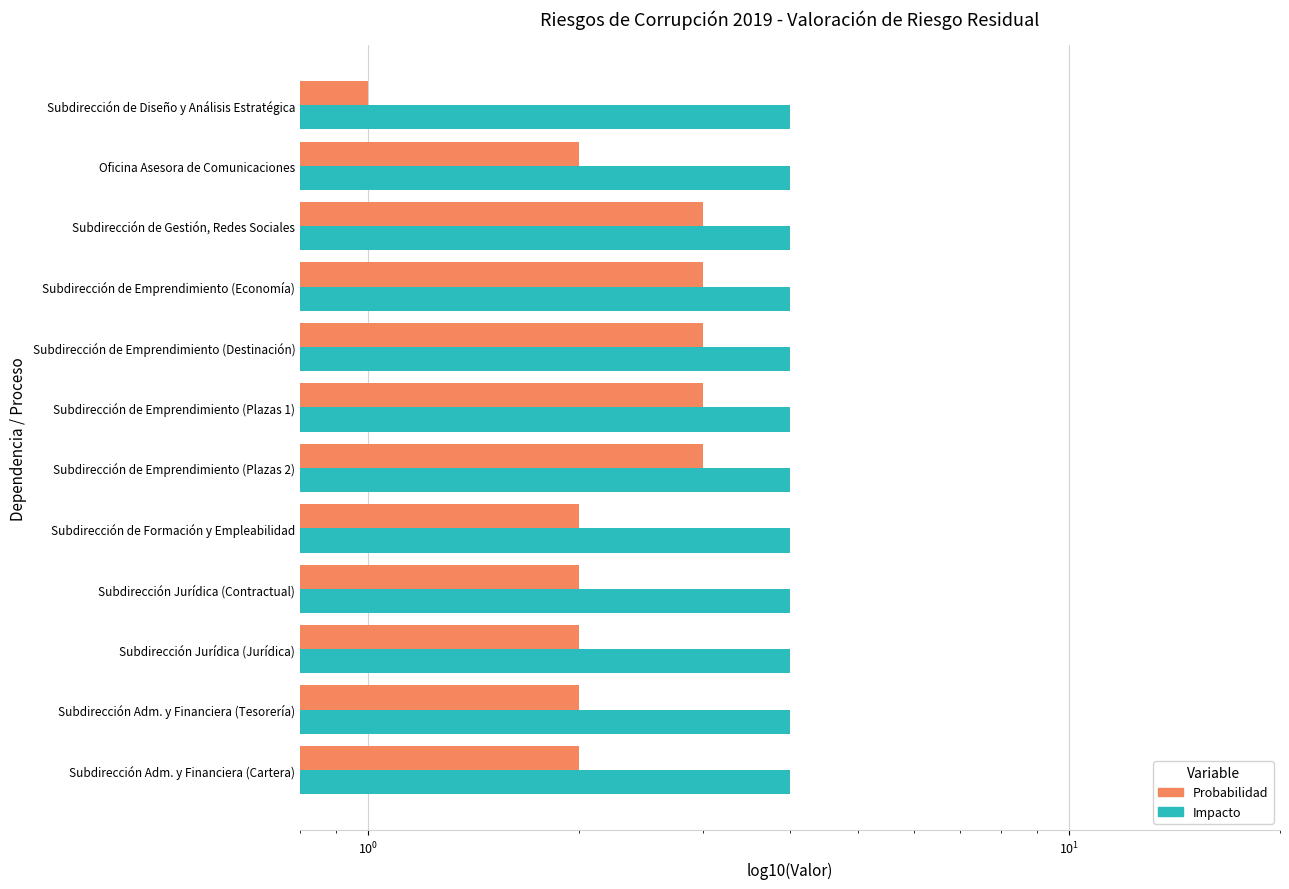

What is the average value of the Probabilidad (Valor Residual) series?

2.3